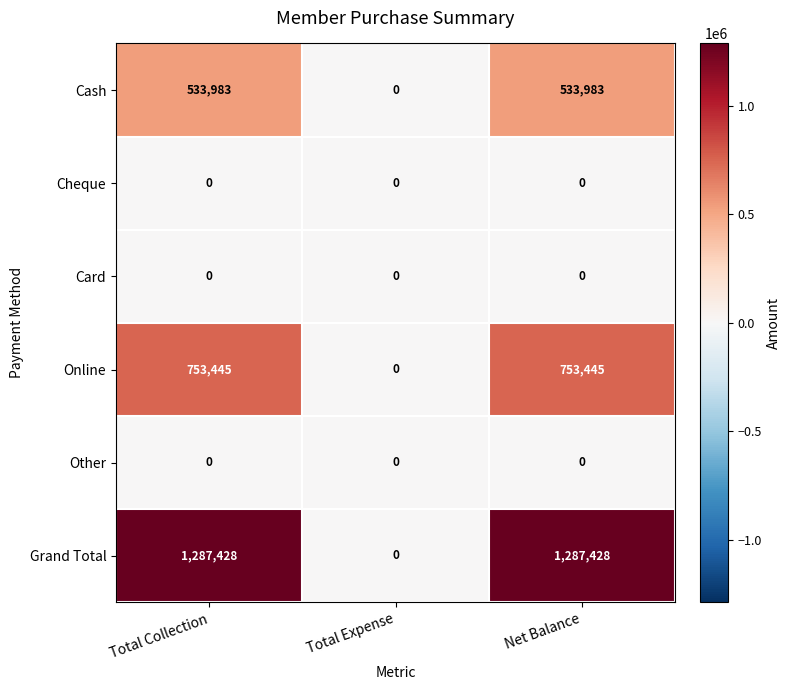

True or false: Grand Total has a value of 0 at Total Expense.

True